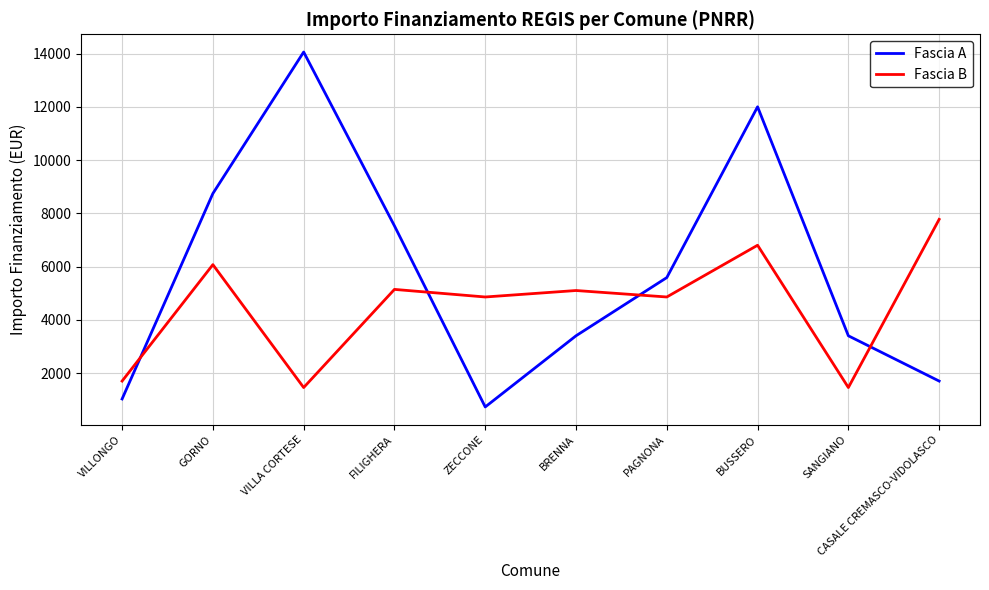

At which category does Fascia A reach its first local valley?

ZECCONE